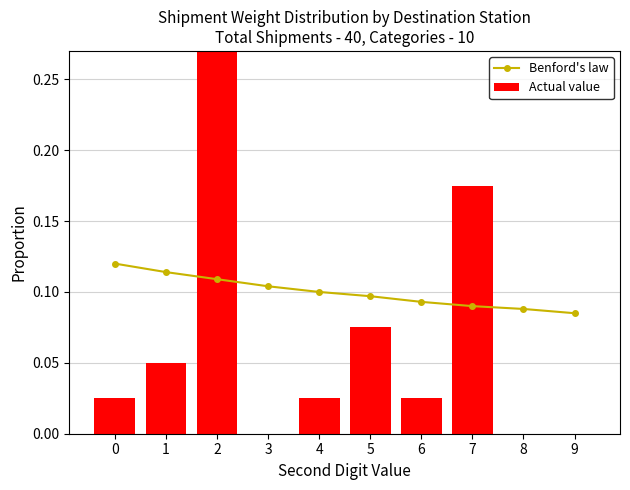

What is the value of the Actual value bar at the 6th from the left?

0.1